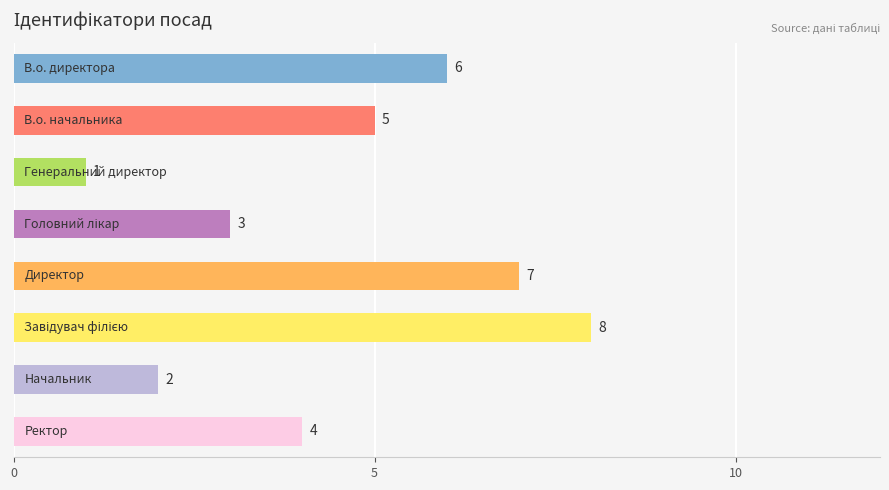

What is the value of the 6th bar from the top?

8